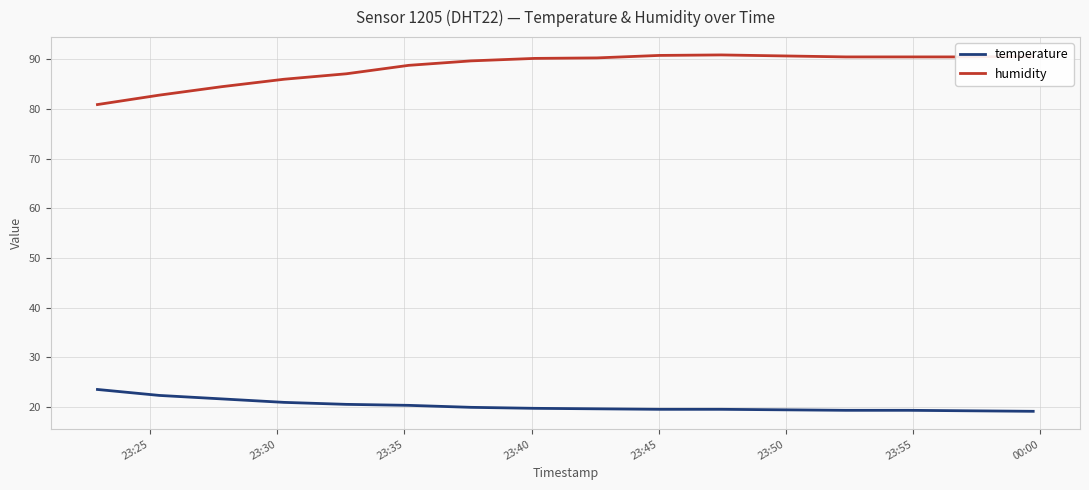

What is the greatest value displayed?

90.9